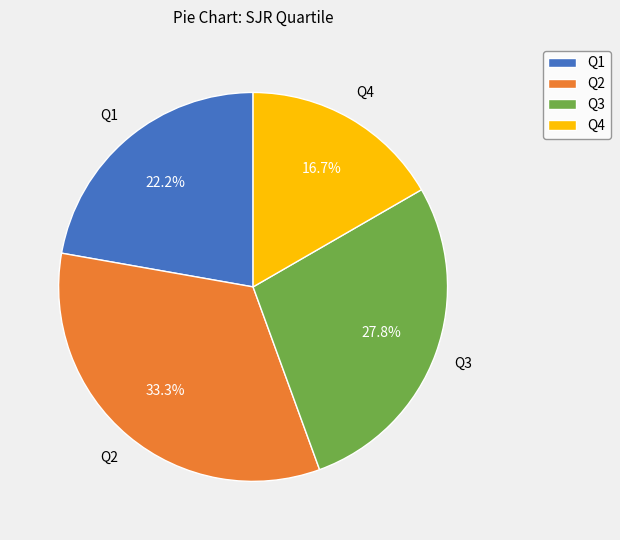

Combined, do Q1 and Q2 account for over 50%?

Yes